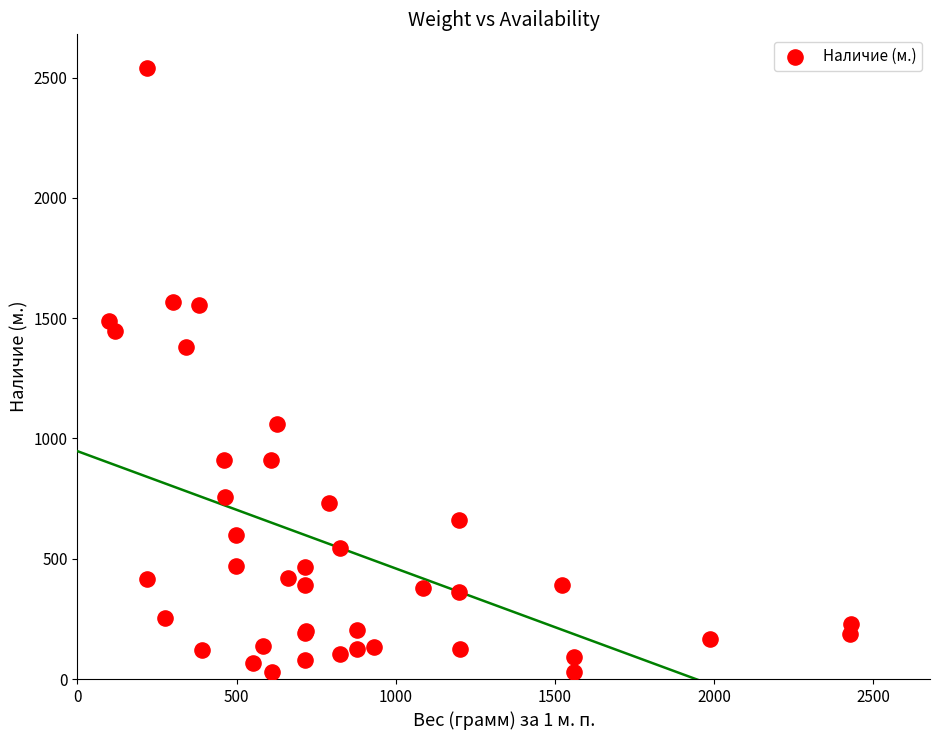

What Y value in the scatter plot is closest to 1284?

1380